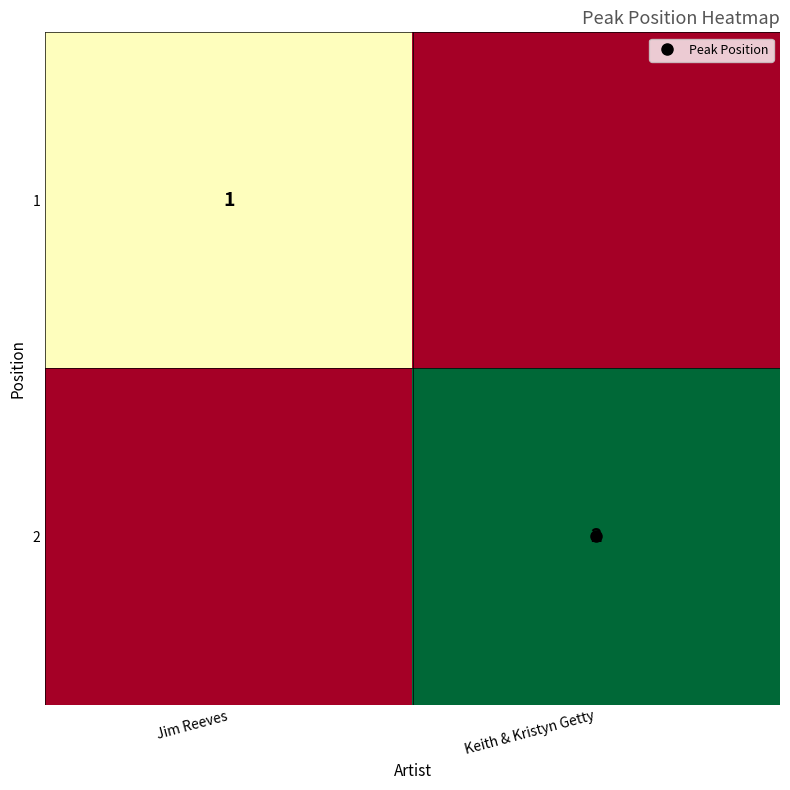

Count the 2 values in the range 0 to 2.

2